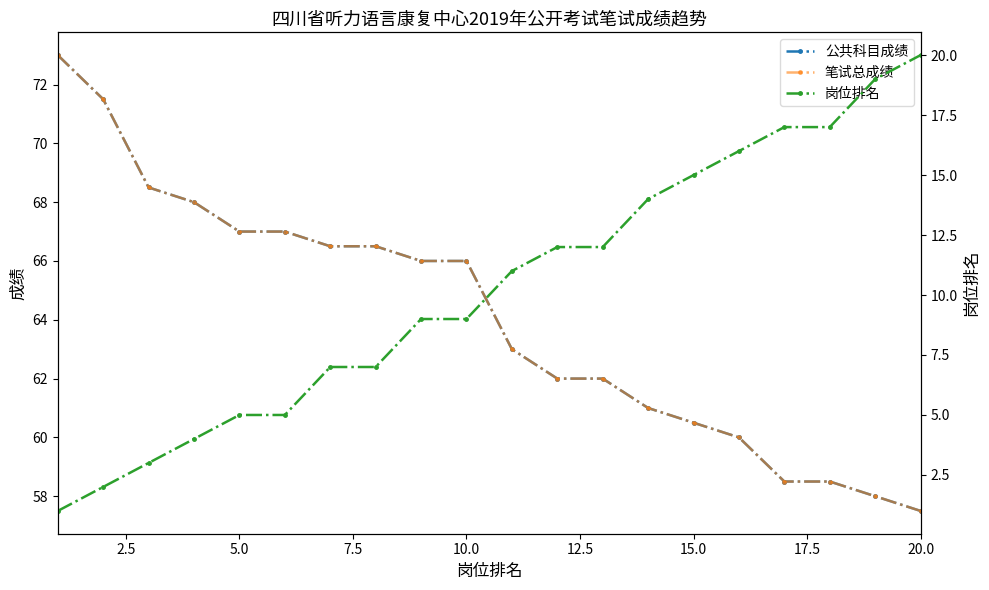

What is the value of the 笔试总成绩 point at the 20th from the left?

57.5